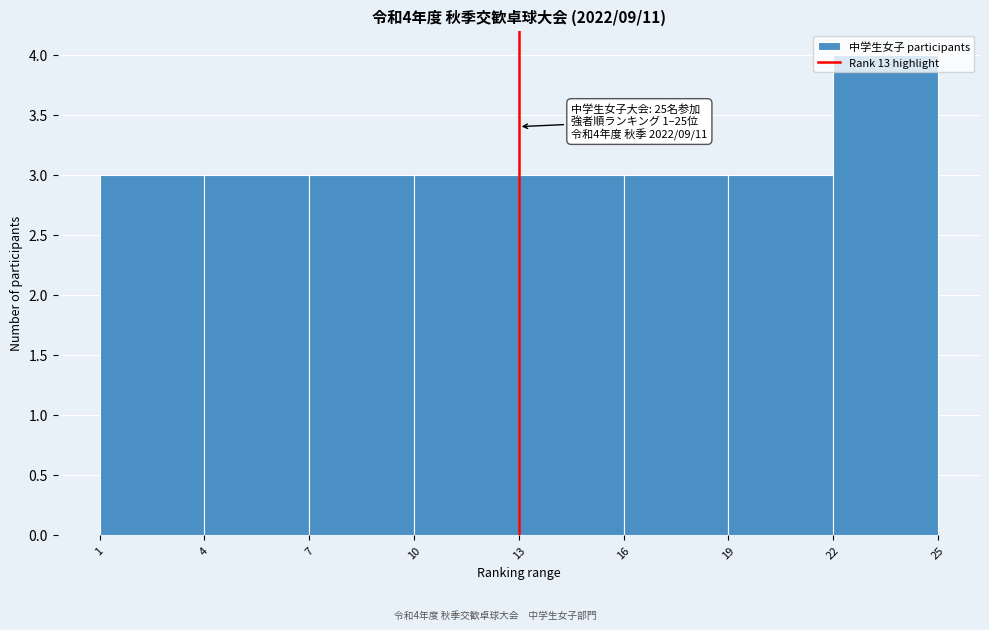

Over which range of the x-axis is the bar tallest?

22 to 25